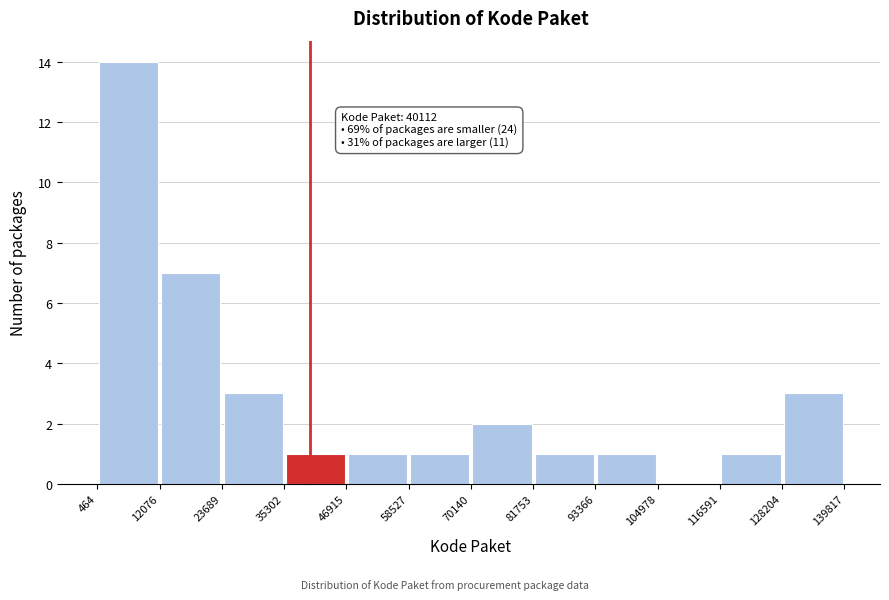

Which range on the x-axis has the tallest bar?

464 to 12076